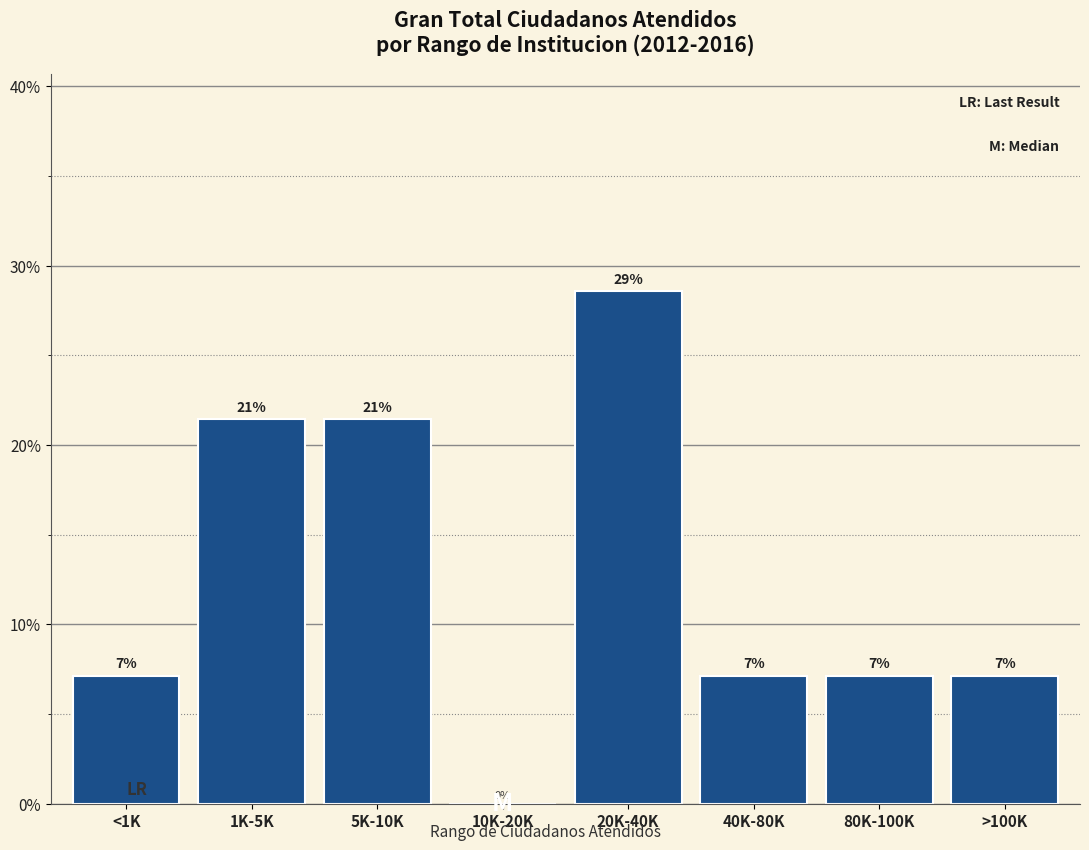

Are the bars horizontal?

No